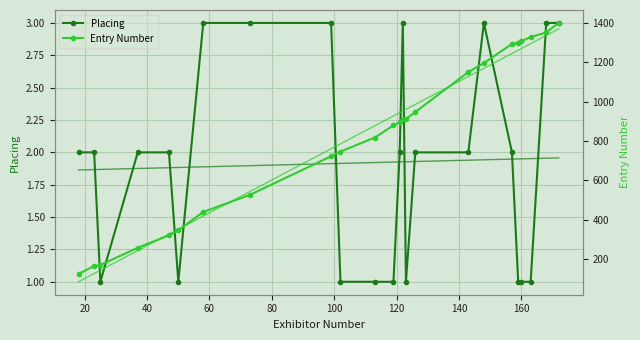

What is the average value of the Entry Number series?

813.3